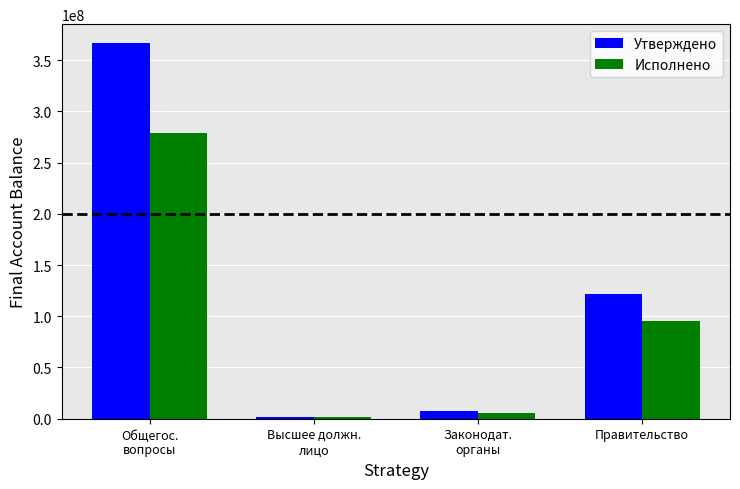

What is the difference between the maximum and minimum values in the Утверждено series?

364677691.4